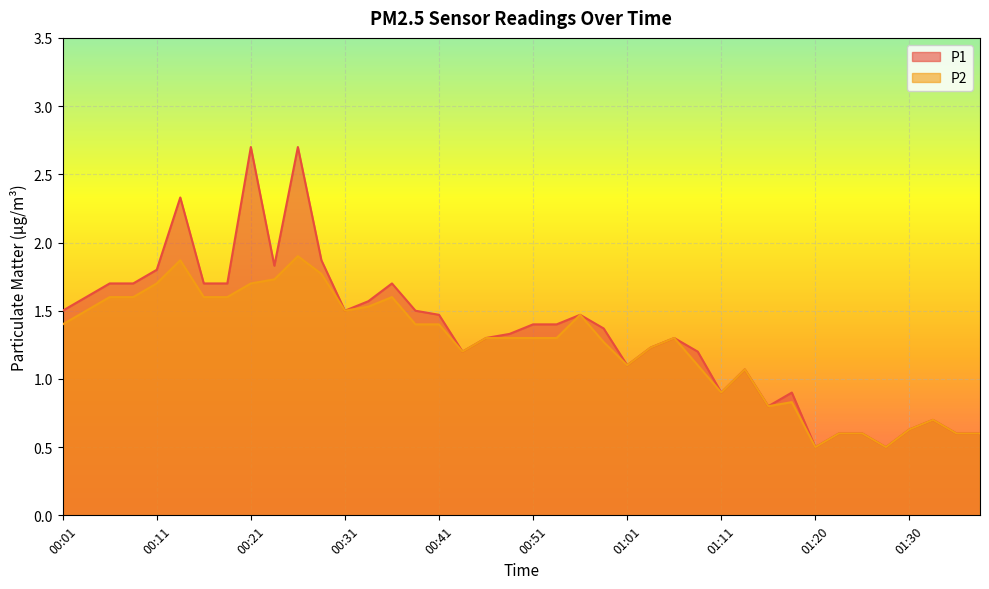

Is the value of P2 at 00:56 greater than the value of P1 at 01:03?

Yes